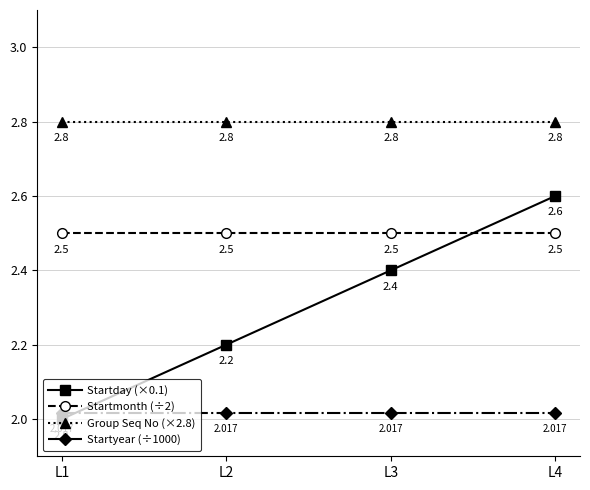

At how many categories does at least one series exceed 2?

4